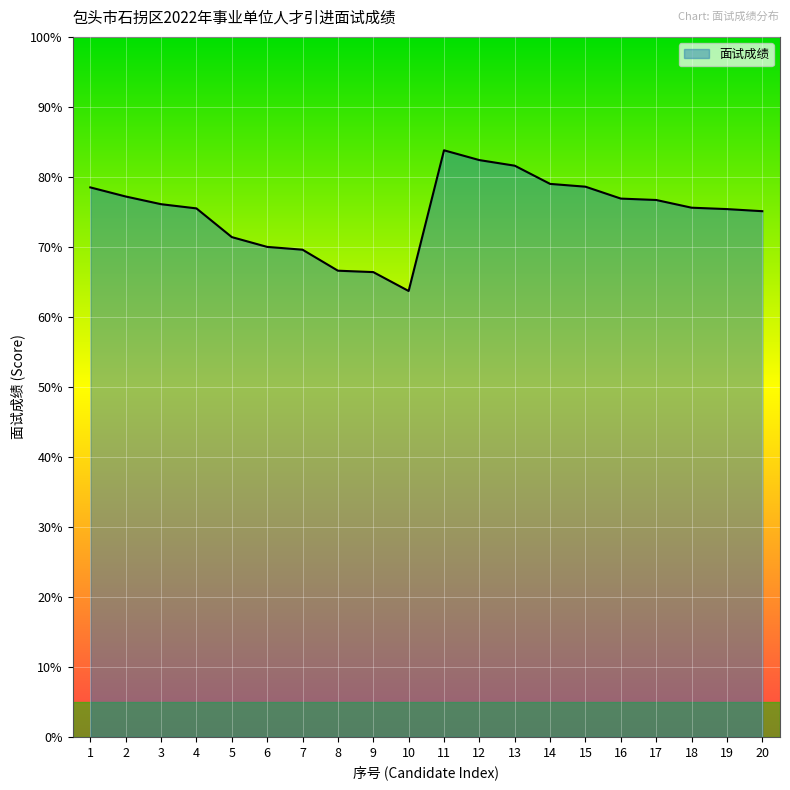

What is the difference between the values at 11 and 19?

8.4